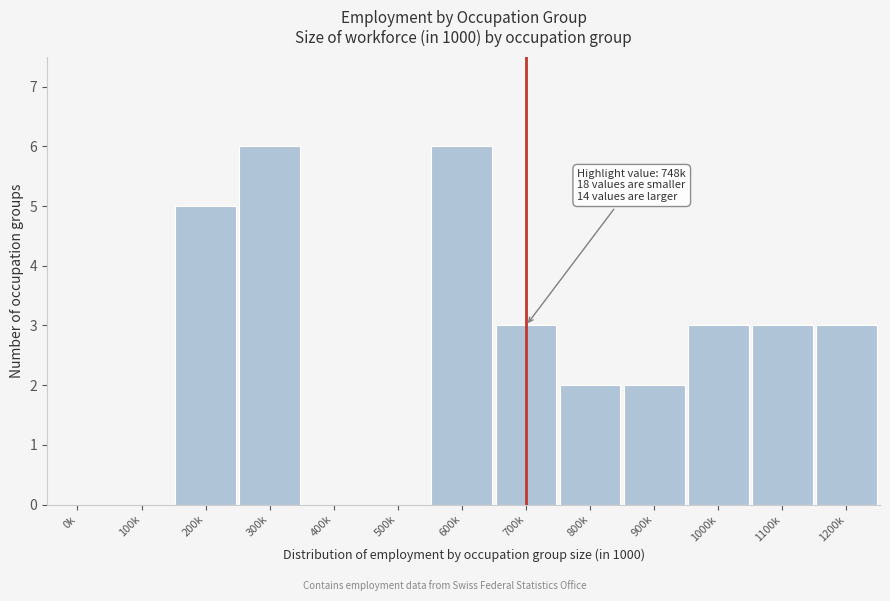

Reading right to left, transcribe all the data shown in this chart.

1200k=3	1100k=3	1000k=3	900k=2	800k=2	700k=3	600k=6	500k=0	400k=0	300k=6	200k=5	100k=0	0k=0